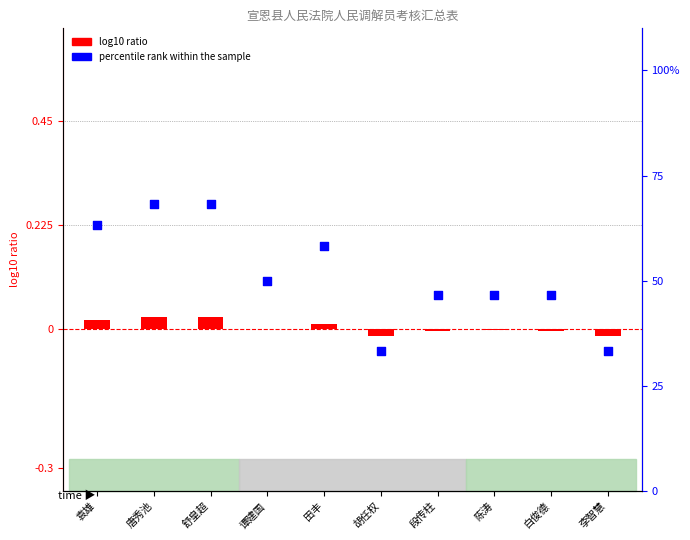

What are all the series names shown in the legend?

log10 ratio, percentile rank within the sample